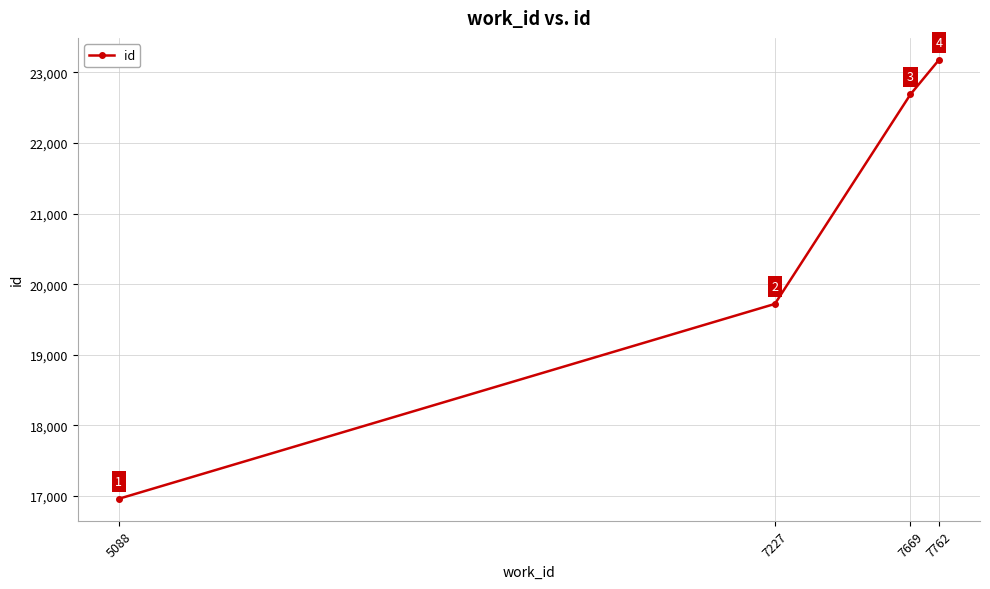

What is the change in value from 7227 to 7669?

+2968